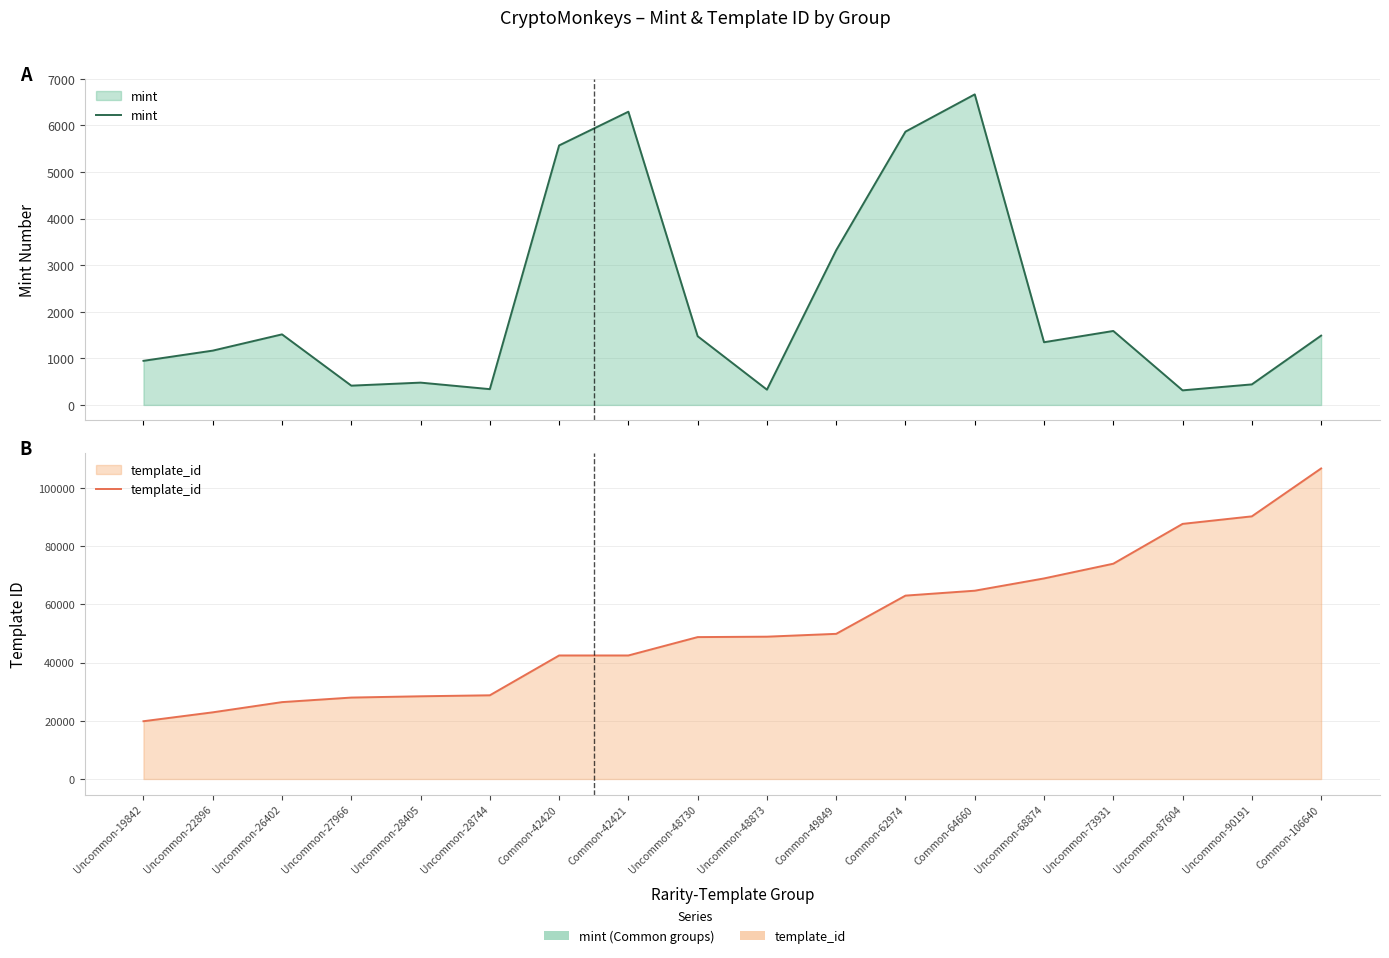

How many values in the template_id series exceed 48873?

8